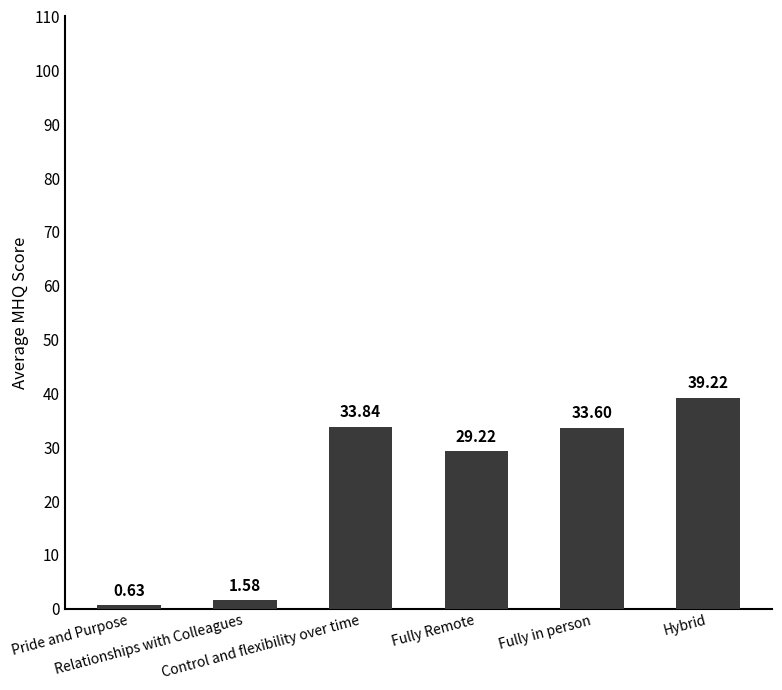

Rank the categories by value from lowest to highest.

Pride and Purpose, Relationships with Colleagues, Fully Remote, Fully in person, Control and flexibility over time, Hybrid